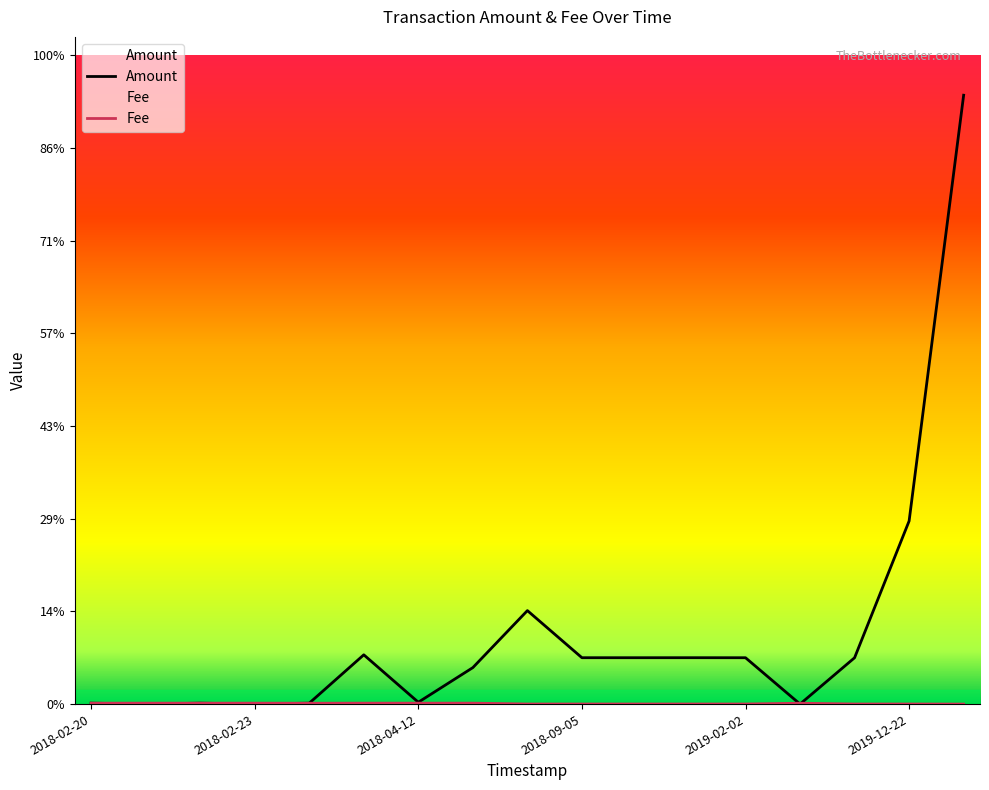

Count the number of categories in the chart.

17